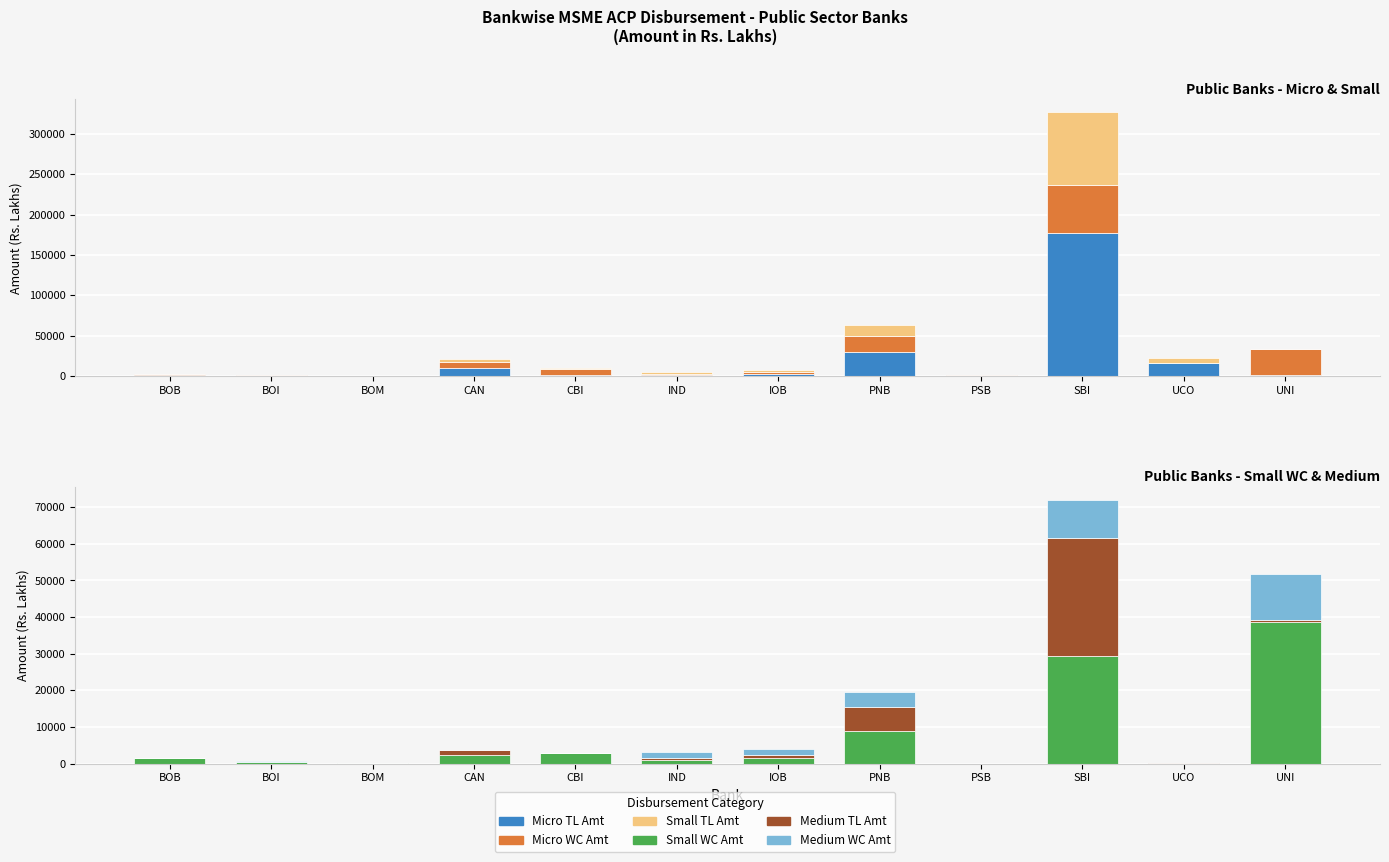

What is the maximum value shown in the chart?

177263.9